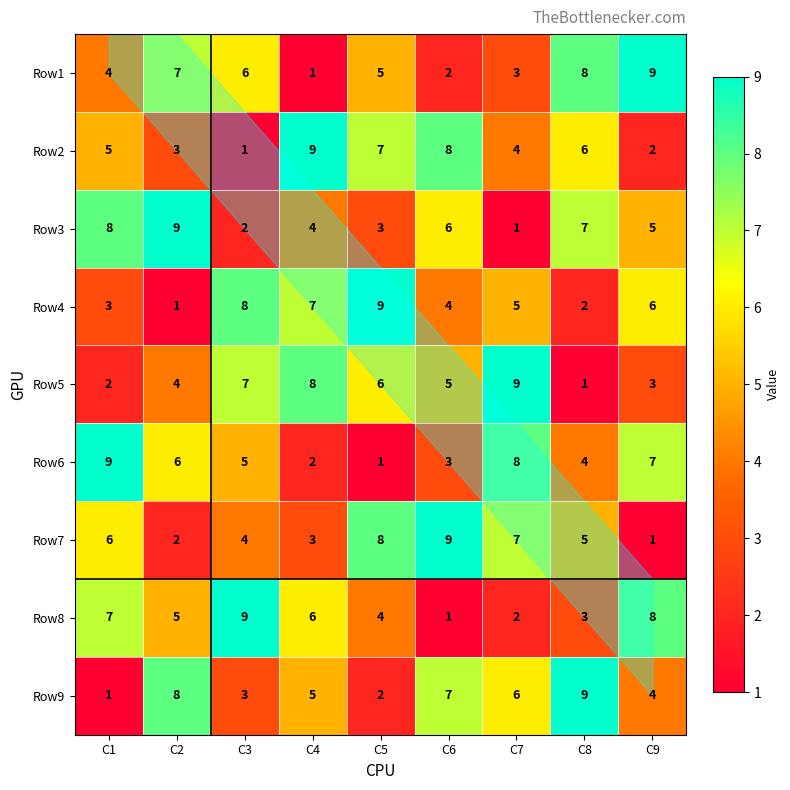

What is the difference between the highest and lowest values at C2?

8